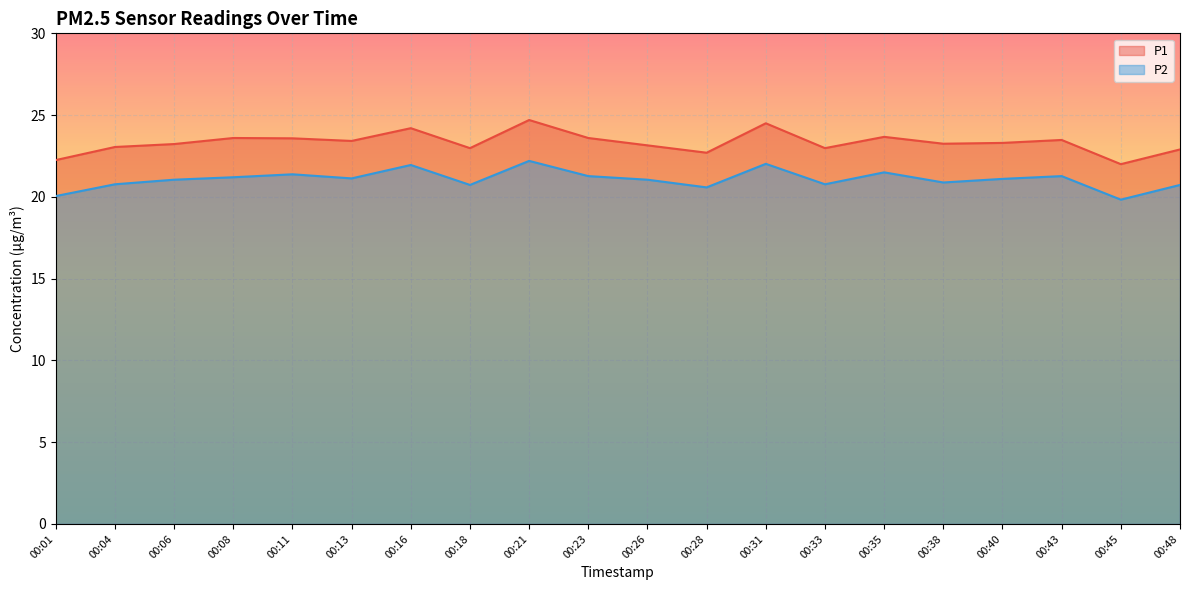

At 00:43, list the series in order from largest to smallest.

P1, P2